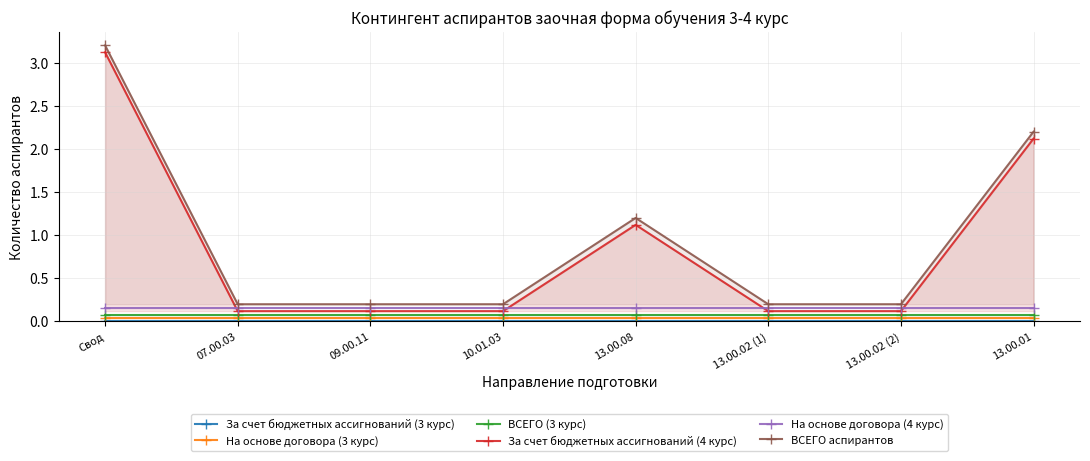

True or false: За счет бюджетных ассигнований (3 курс) and ВСЕГО аспирантов intersect in this chart.

False